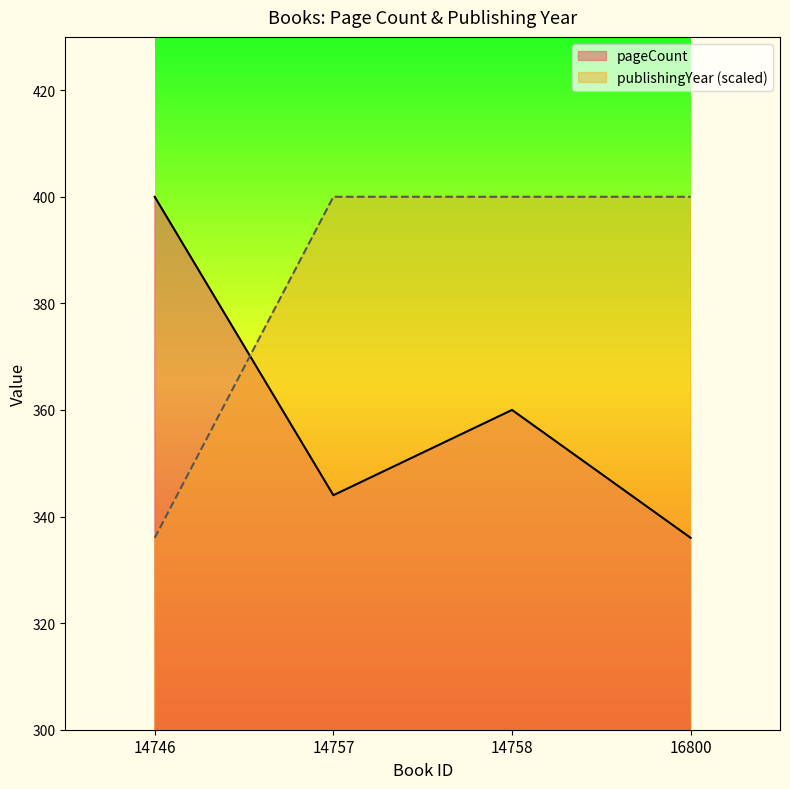

True or false: publishingYear and pageCount cross at least once.

True